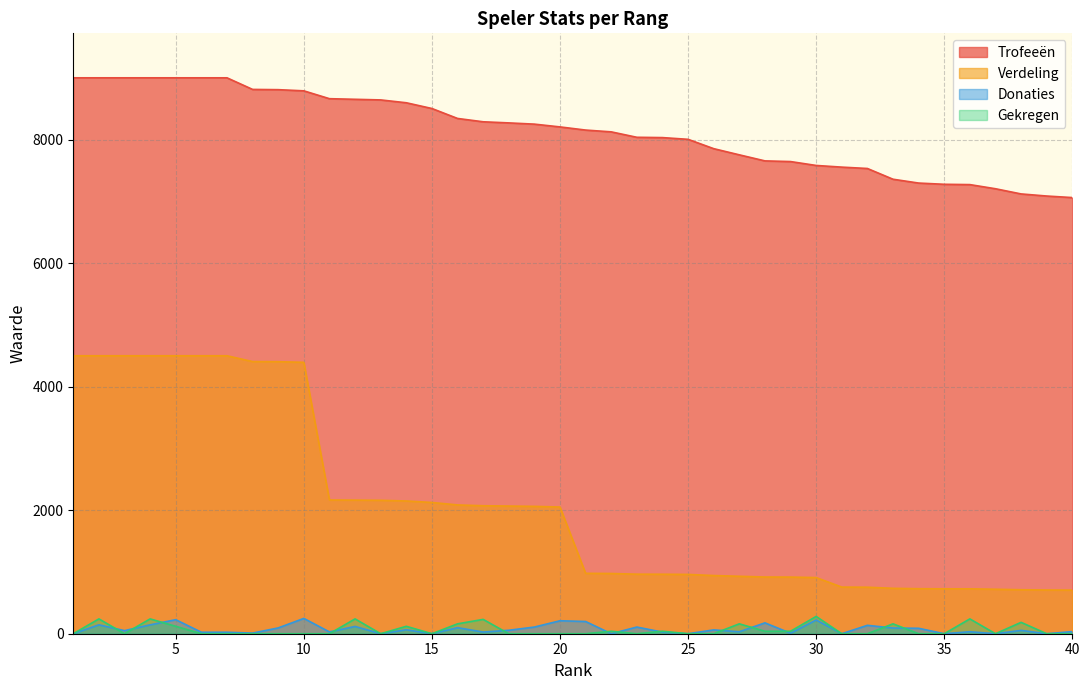

Does the chart display data point markers on the line(s)?

No